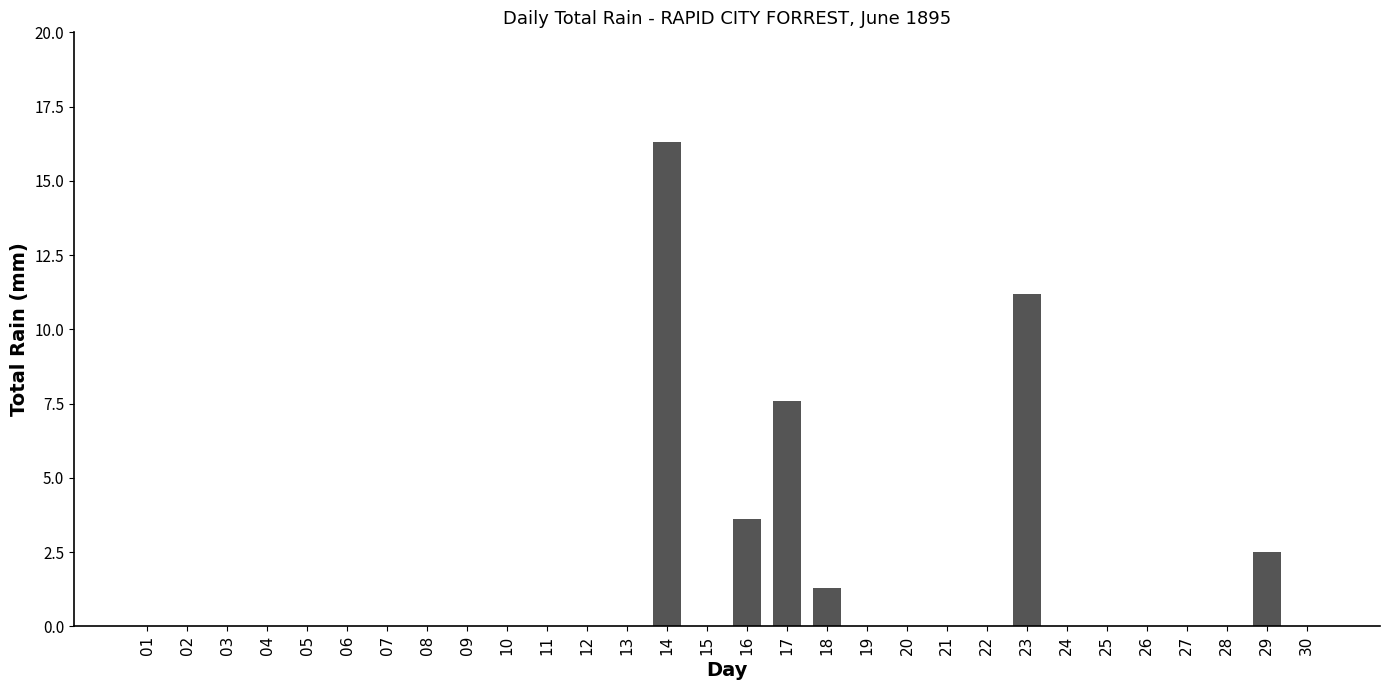

Between 23 and 20, which is larger?

23